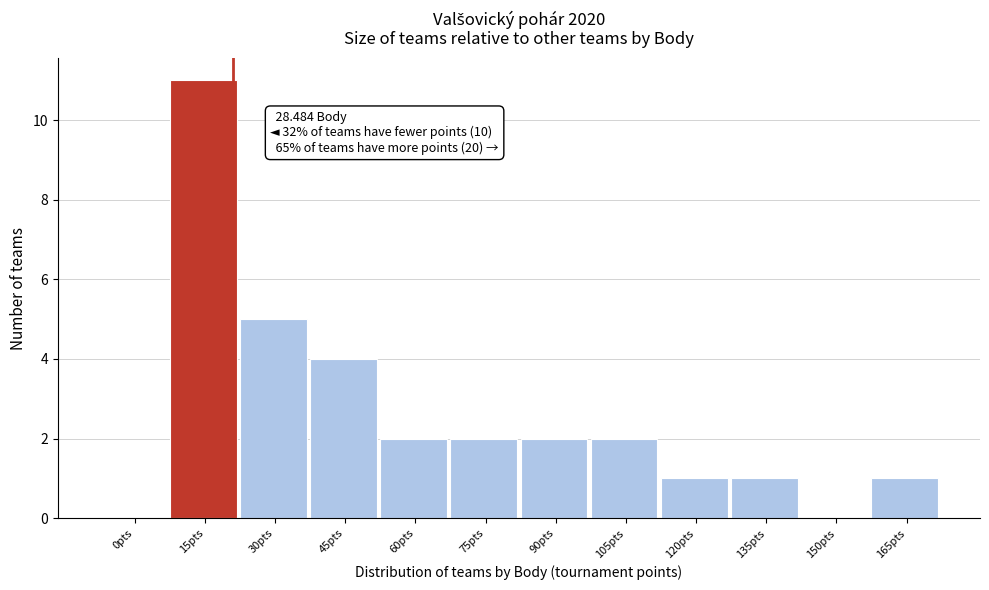

Reading right to left, list all the values displayed in this chart.

165pts=1	150pts=0	135pts=1	120pts=1	105pts=2	90pts=2	75pts=2	60pts=2	45pts=4	30pts=5	15pts=11	0pts=0